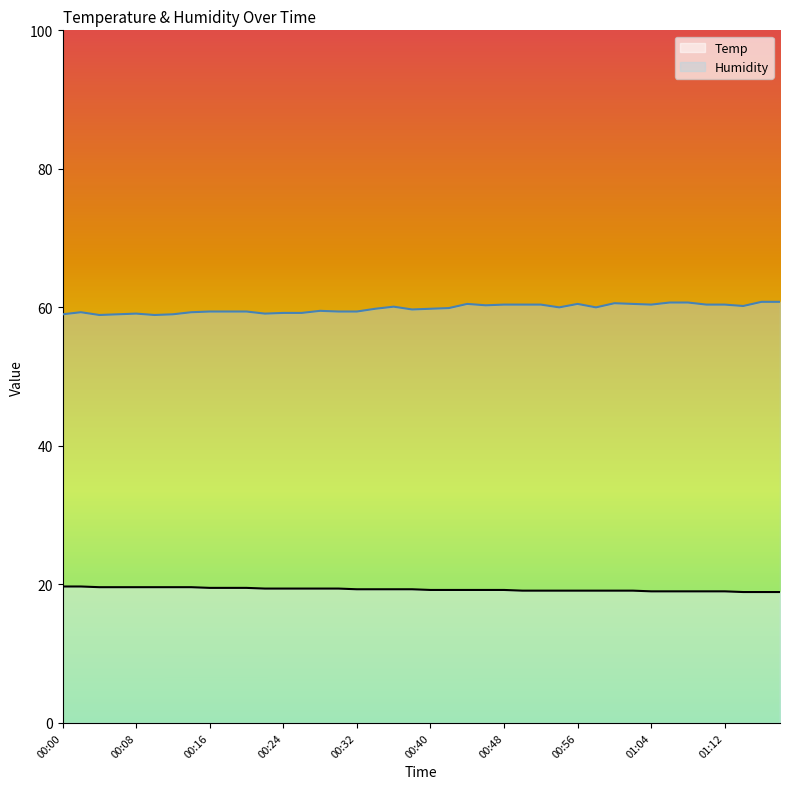

True or false: Humidity and Temp intersect in this chart.

False